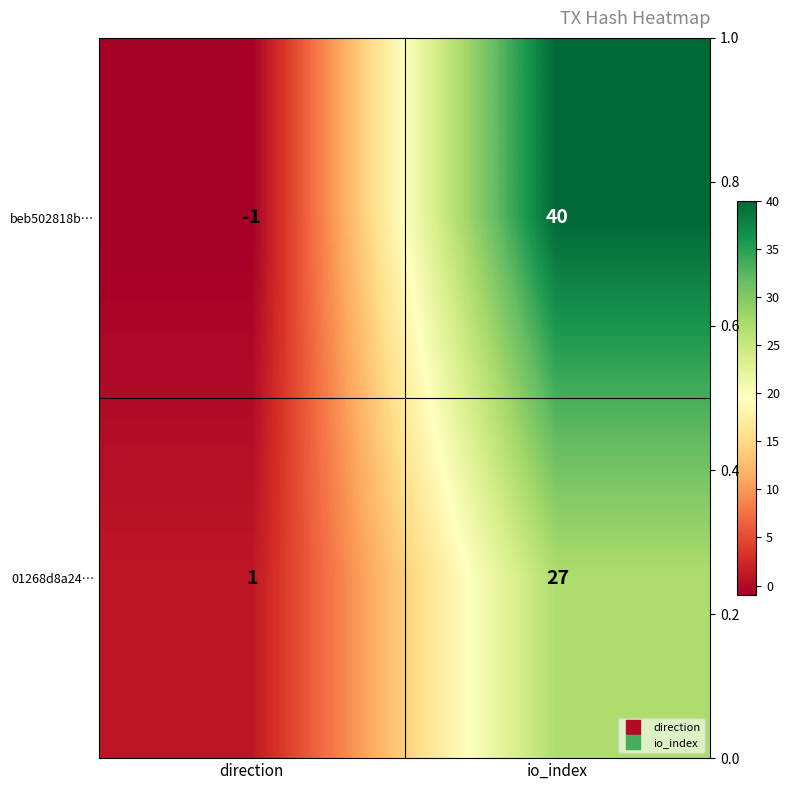

Which series has the largest total across all categories?

beb502818b…